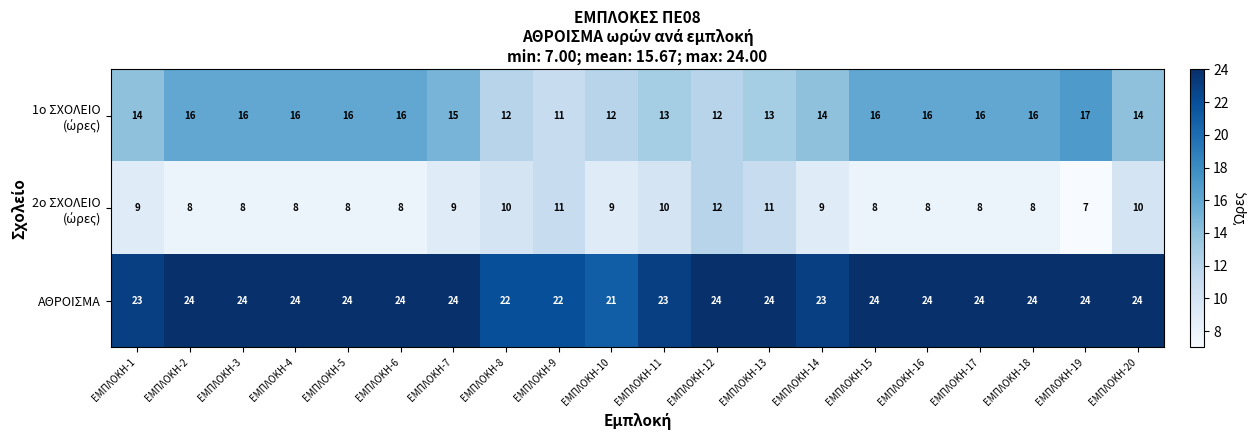

What is the spread (max minus min) of values at ΕΜΠΛΟΚΗ-6?

16